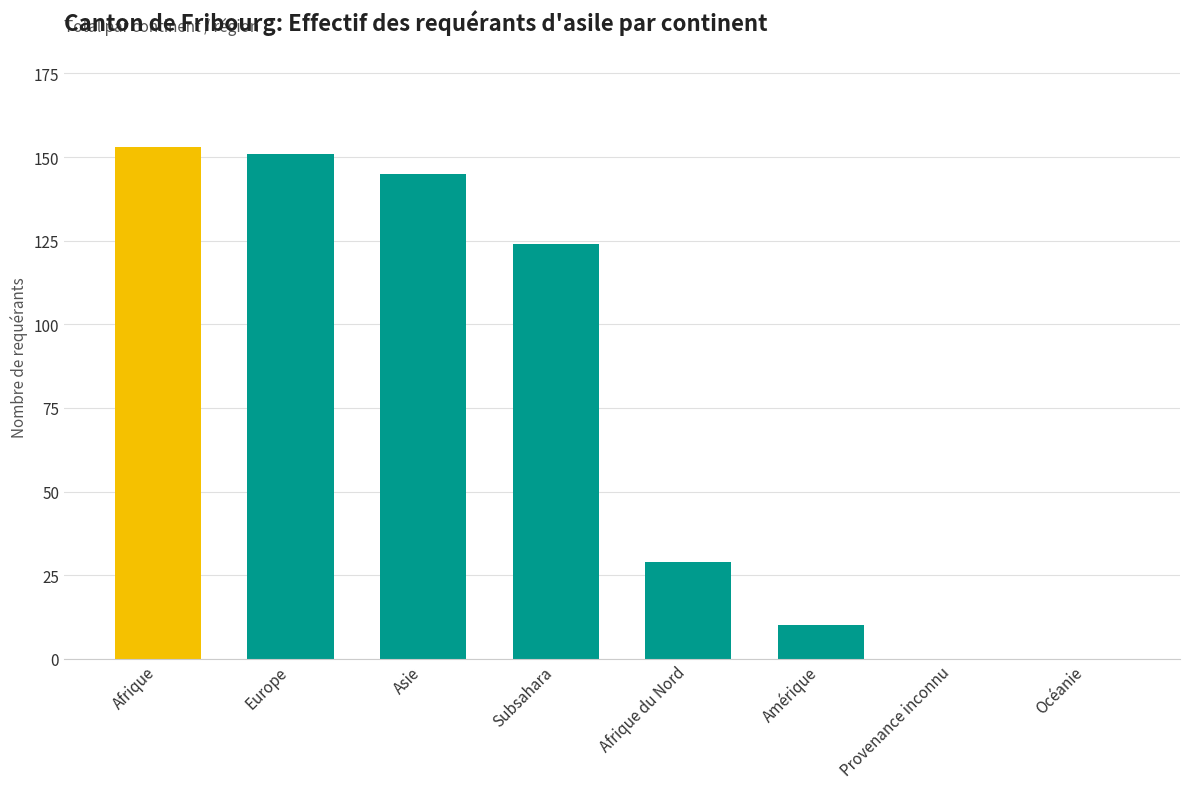

True or false: the data shows 10 at Amérique.

True